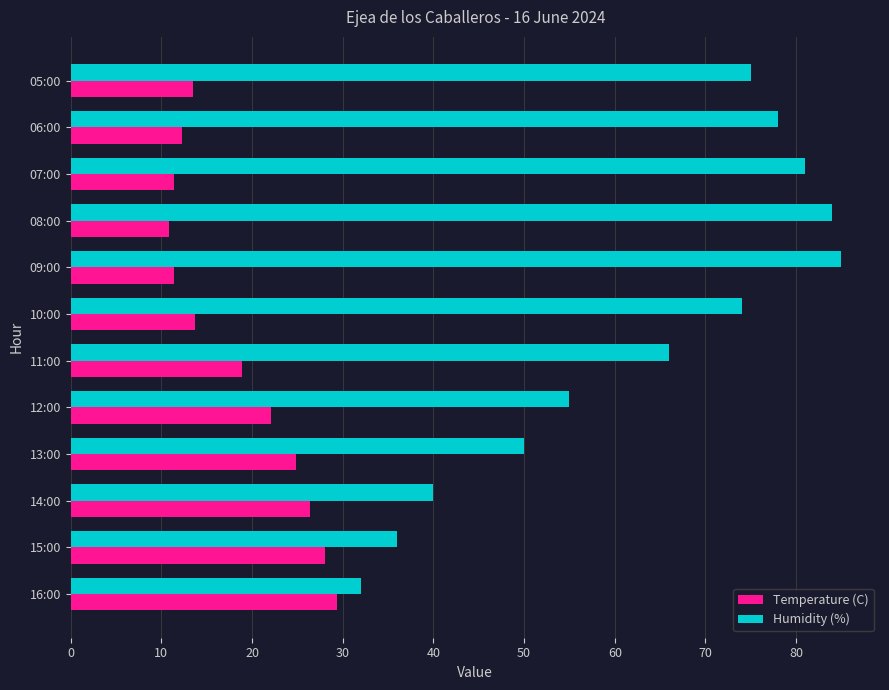

How many data points does each series have?

12